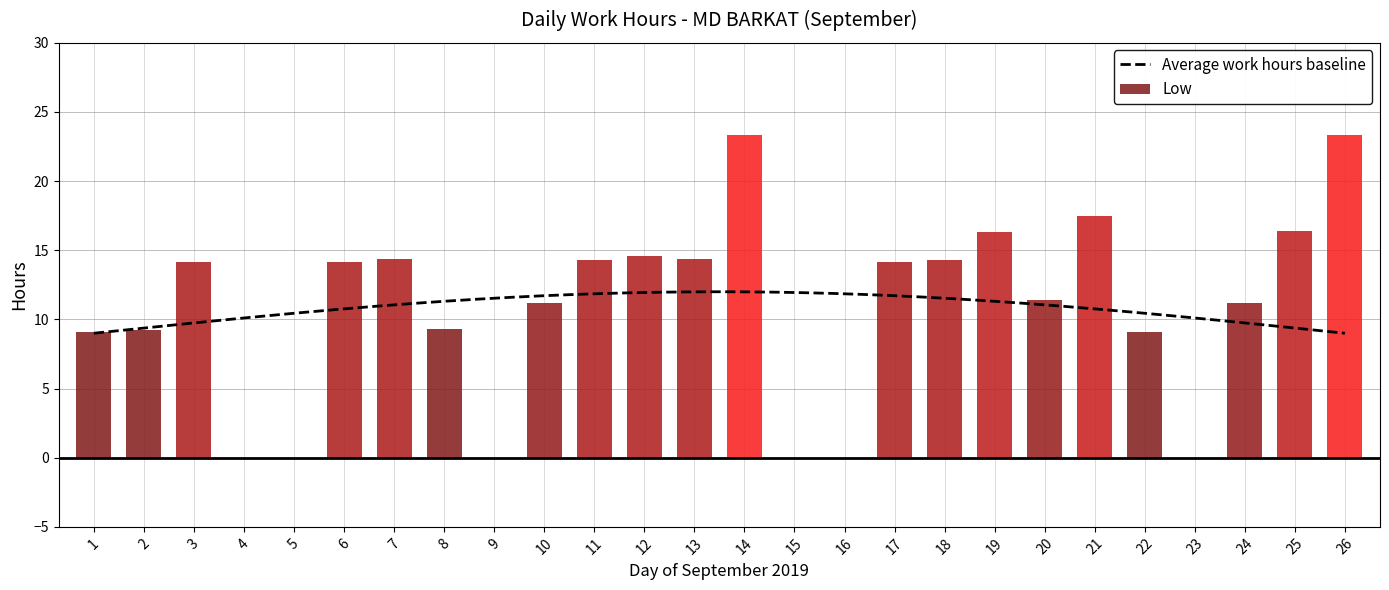

Reading right to left, list all the values displayed in this chart.

26=23.3	25=16.4	24=11.2	23=0.0	22=9.1	21=17.5	20=11.4	19=16.3	18=14.3	17=14.1	16=0.0	15=0.0	14=23.3	13=14.4	12=14.6	11=14.3	10=11.2	9=0.0	8=9.3	7=14.3	6=14.2	5=0.0	4=0.0	3=14.1	2=9.3	1=9.1